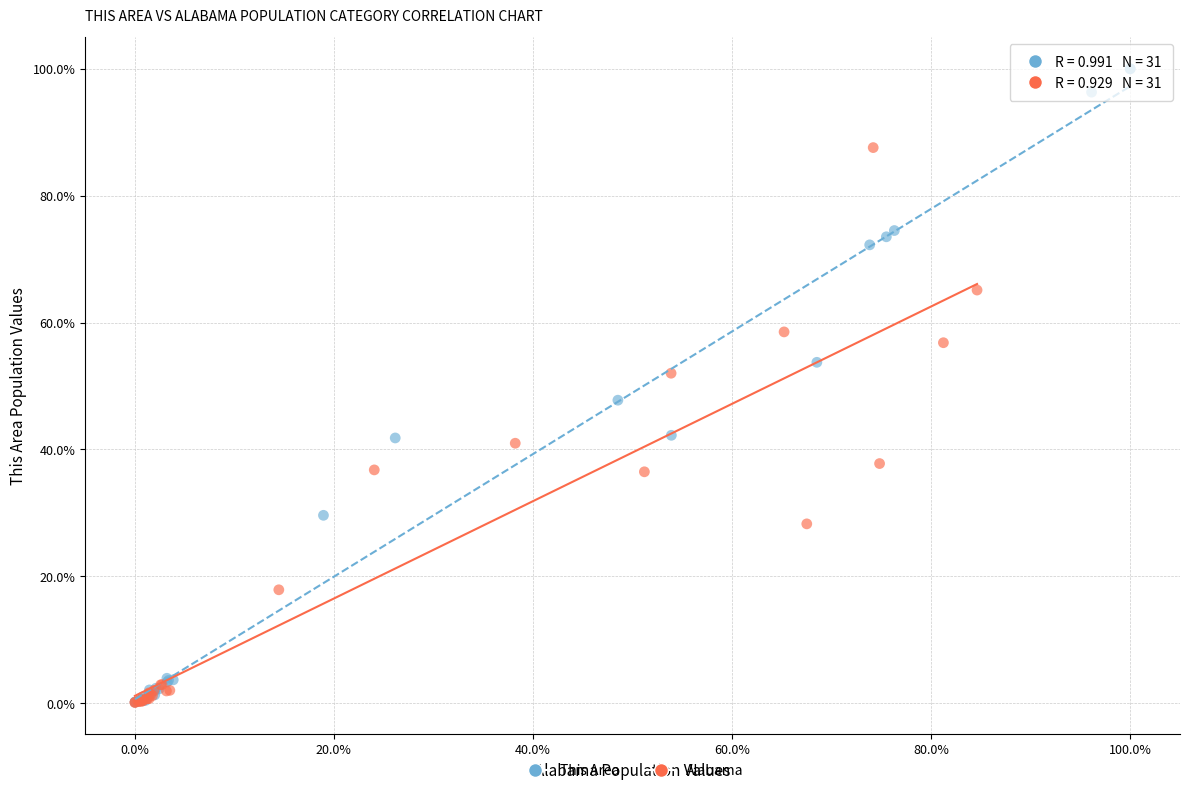

Which series has the widest spread of Y values?

This Area